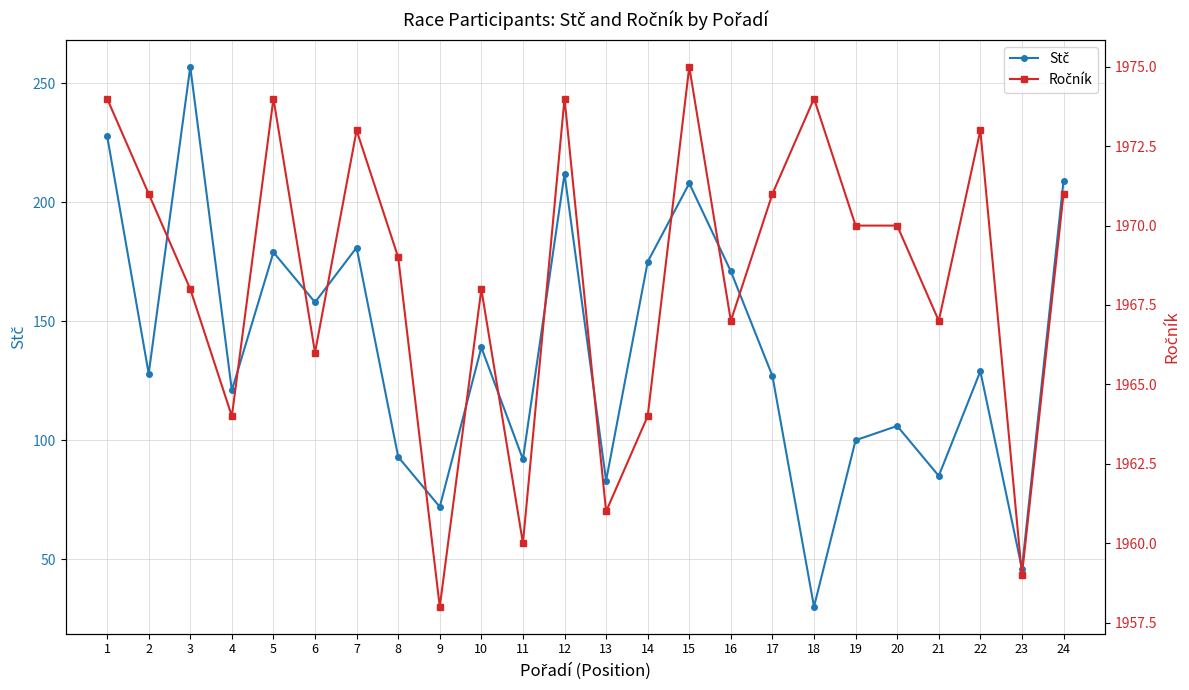

How many values in the Ročník series exceed 1970?

10